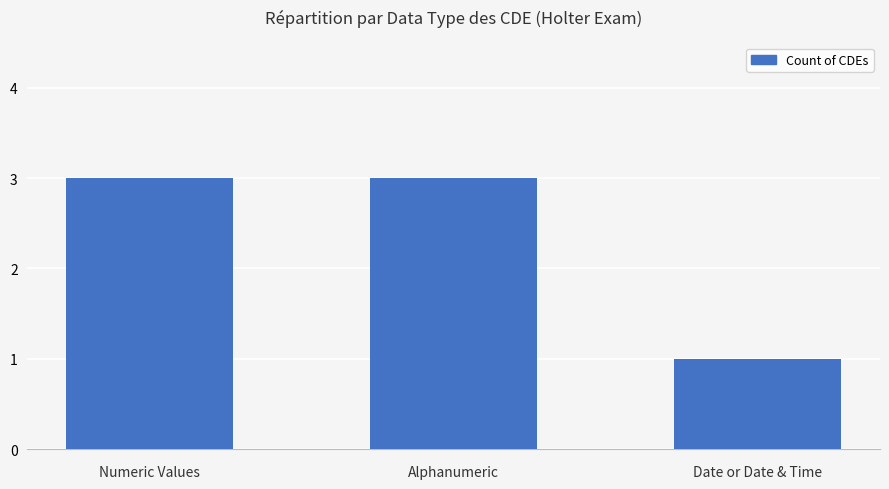

What value does the data have at Date or Date & Time?

1